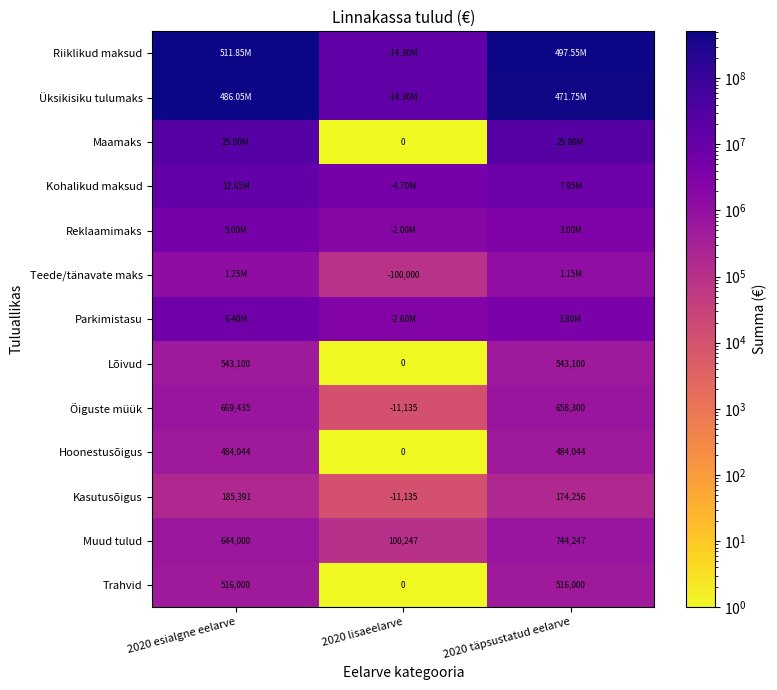

Is it true that Kohalikud maksud equals 4700000 at 2020 lisaeelarve?

True